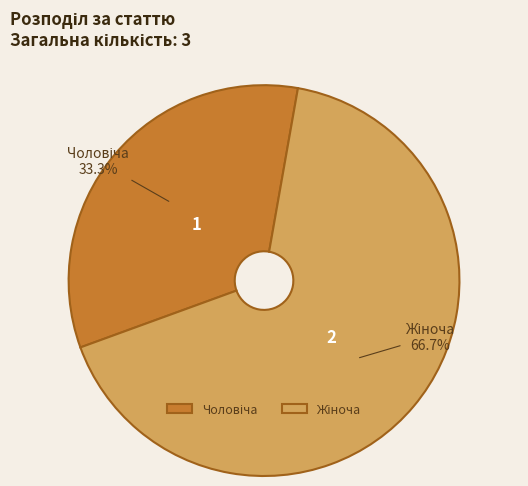

To the nearest percent, what portion does Чоловіча represent?

33%